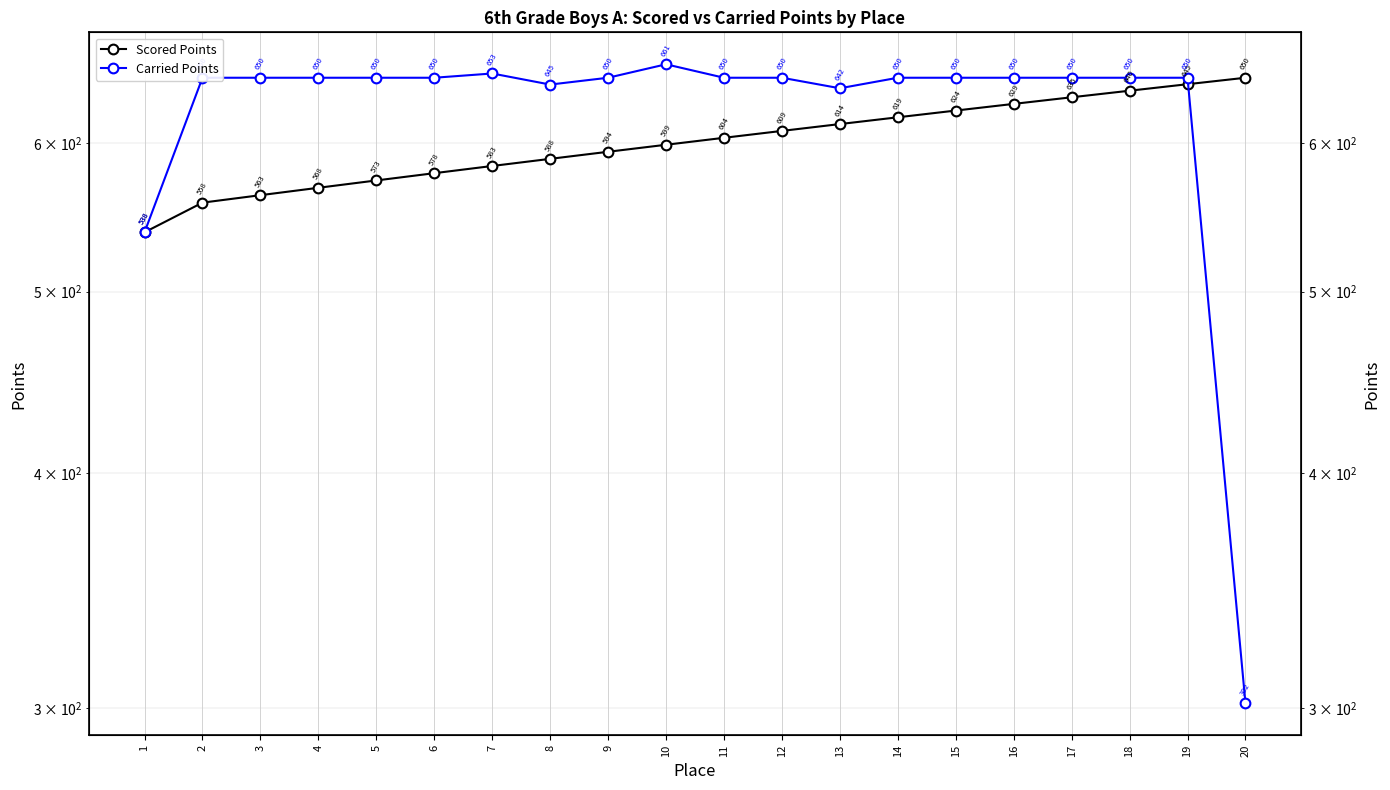

At which label does Scored Points reach its minimum?

1